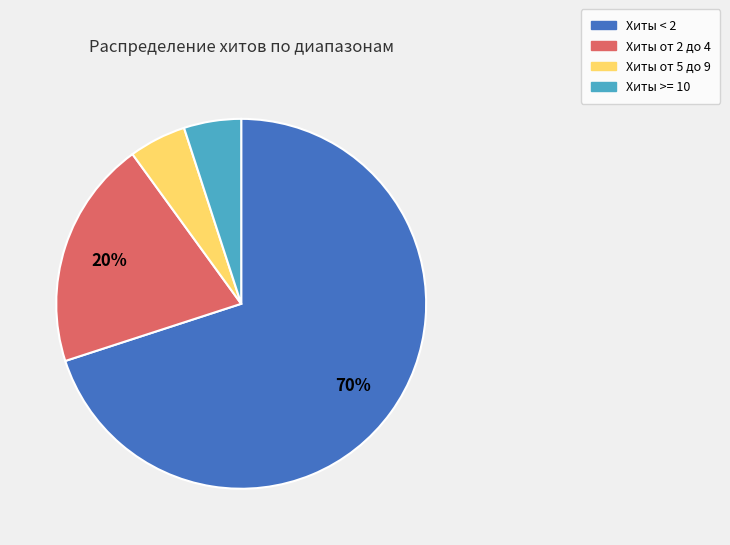

Does any single category account for the majority?

Yes